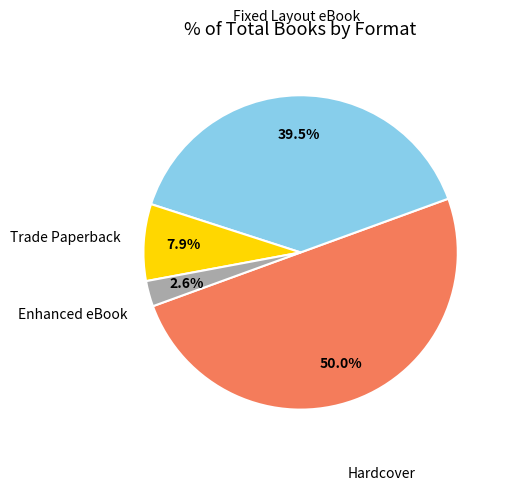

To the nearest percent, what is the combined percentage of Fixed Layout eBook and Trade Paperback?

47%